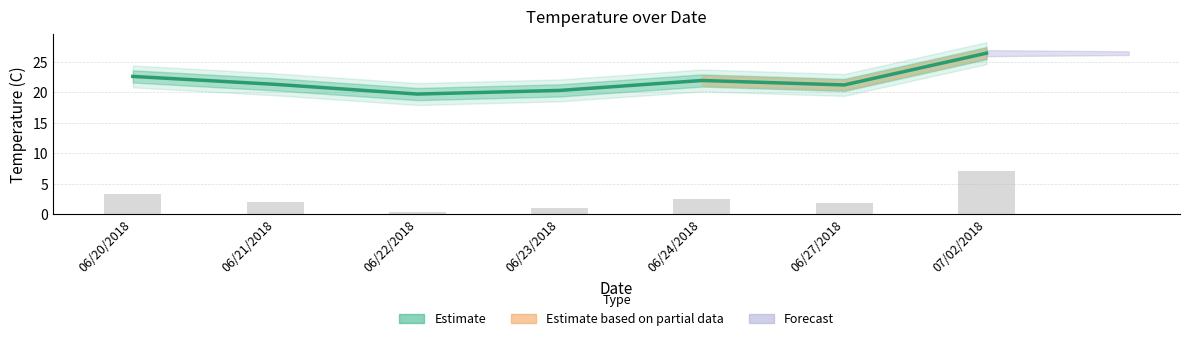

What is the total value across all series at 06/27/2018?

23.0